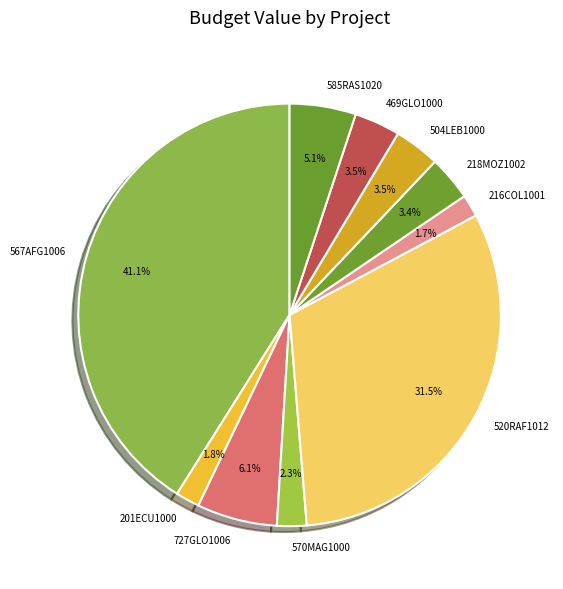

Is there a majority slice in this chart?

No